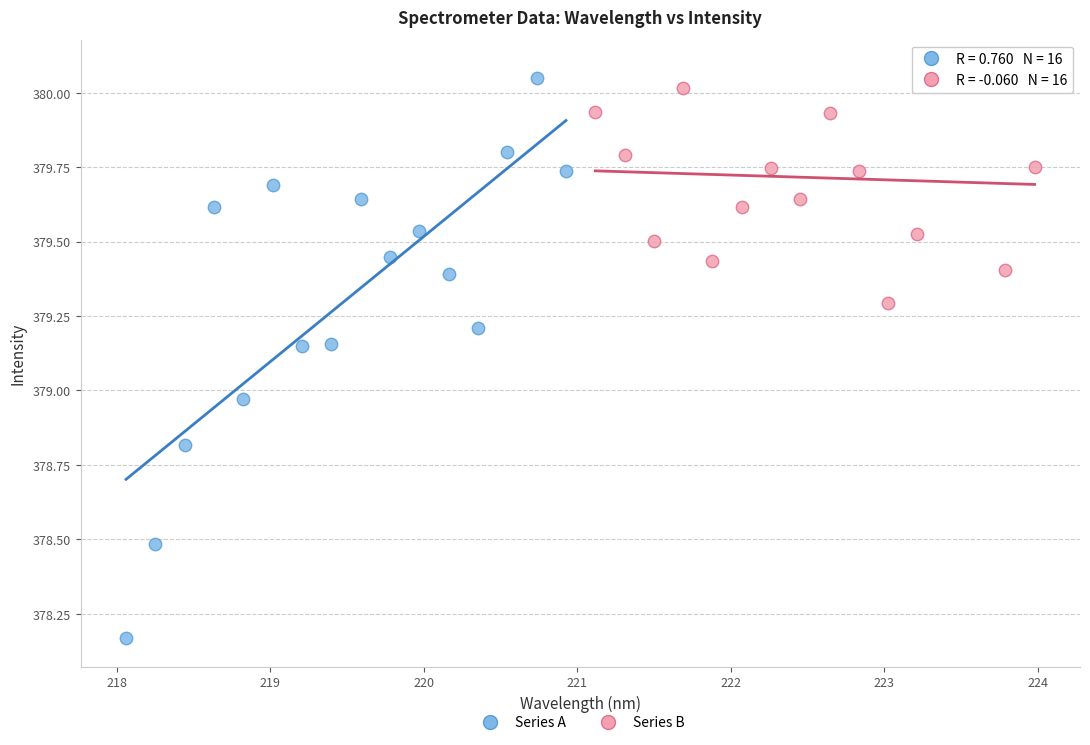

Which series reaches the maximum Y coordinate?

Series B